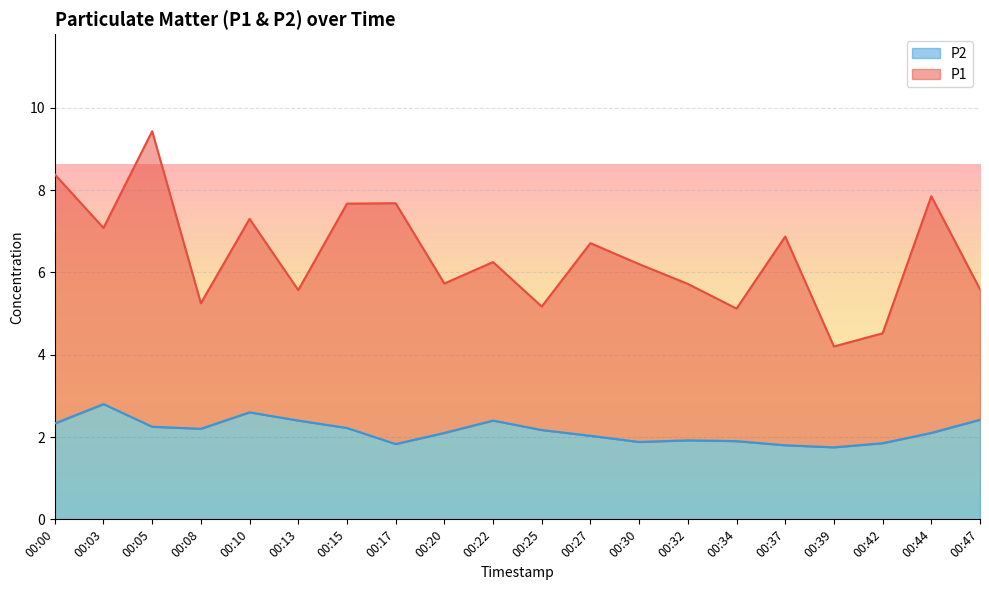

Reading left to right, extract all data points from this chart.

2.3	2.8	2.2	2.2	2.6	2.4	2.2	1.8	2.1	2.4	2.2	2.0	1.9	1.9	1.9	1.8	1.8	1.9	2.1	2.4